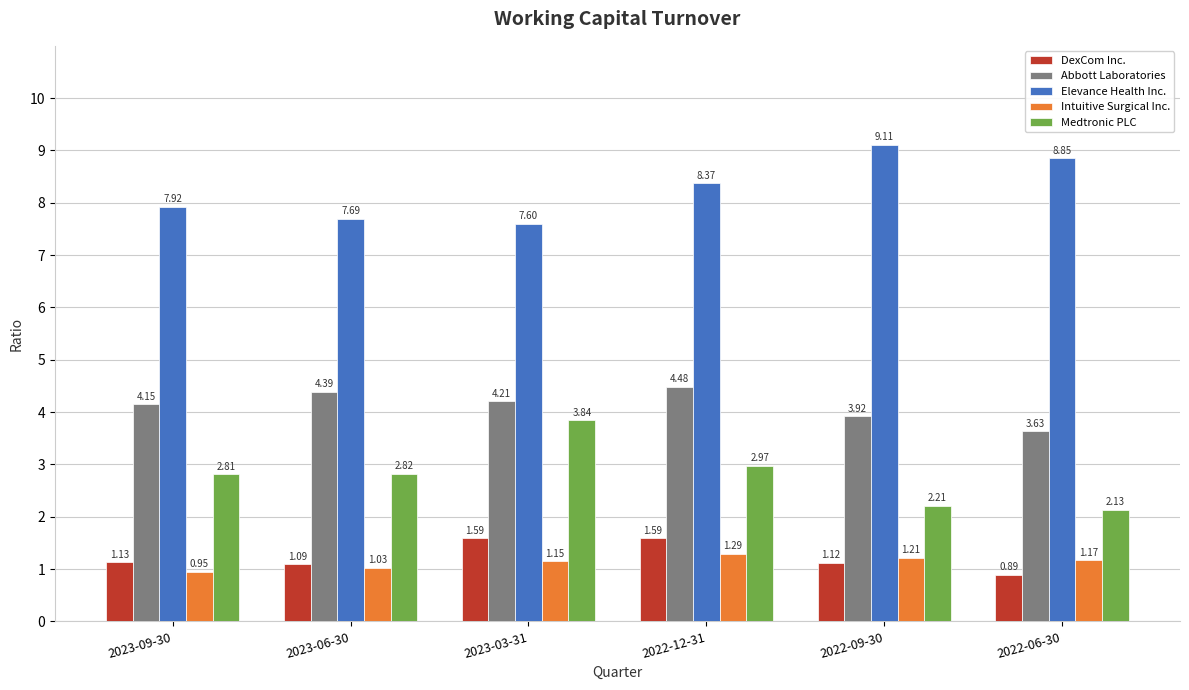

What is the label of the 5th bar from the left?

2022-09-30